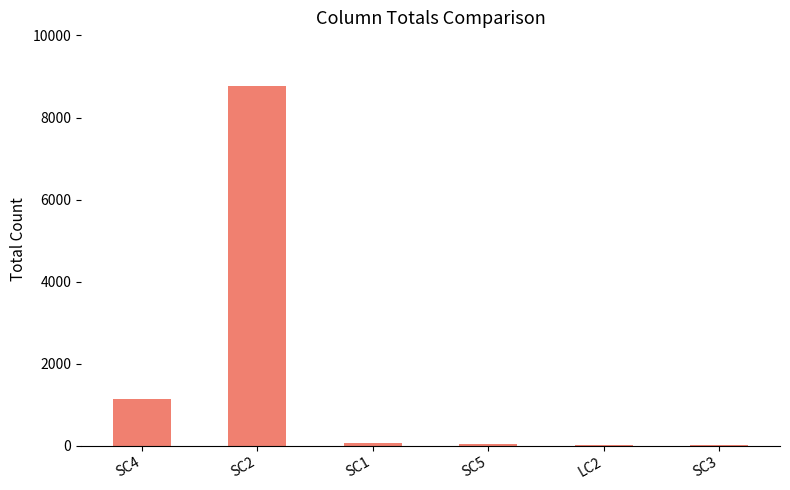

Is it true that the value at SC4 is 438?

False